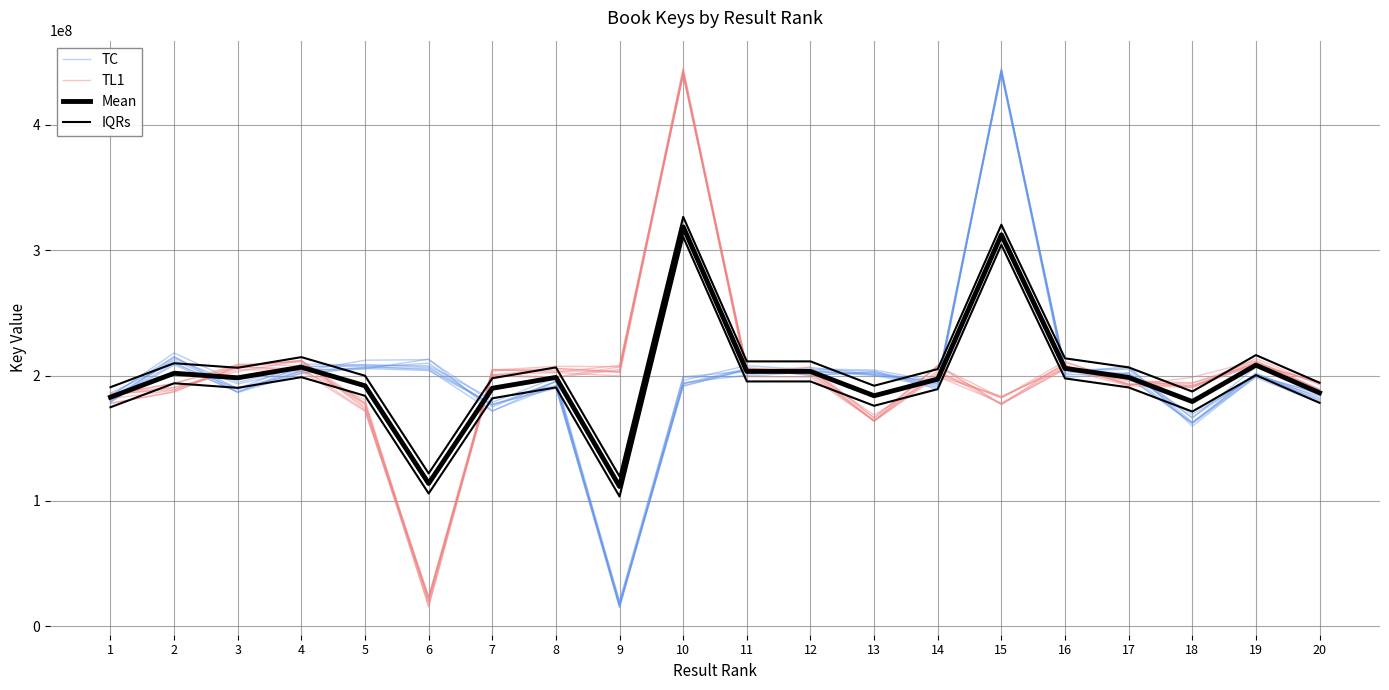

At which label does Mean first exceed 198497776?

2